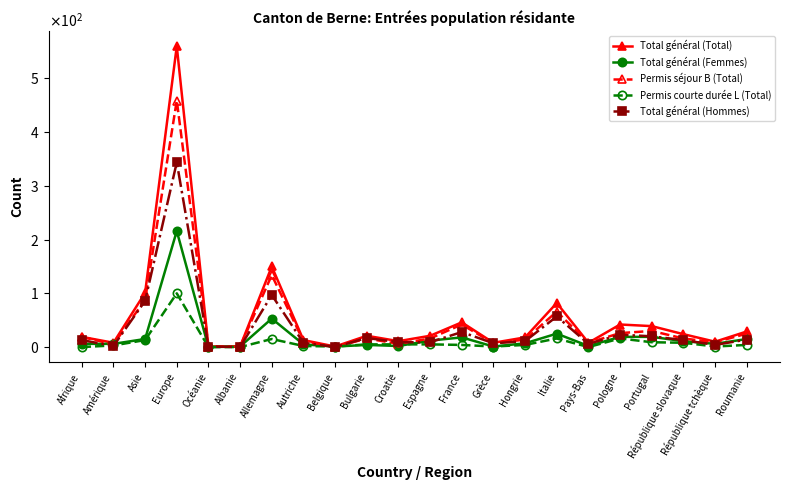

Rank the categories by Total général (Femmes) value from highest to lowest.

Europe, Allemagne, Italie, Pologne, Portugal, France, Asie, Roumanie, Espagne, République slovaque, Hongrie, Afrique, Amérique, République tchèque, Autriche, Bulgarie, Croatie, Pays-Bas, Albanie, Belgique, Grèce, Océanie